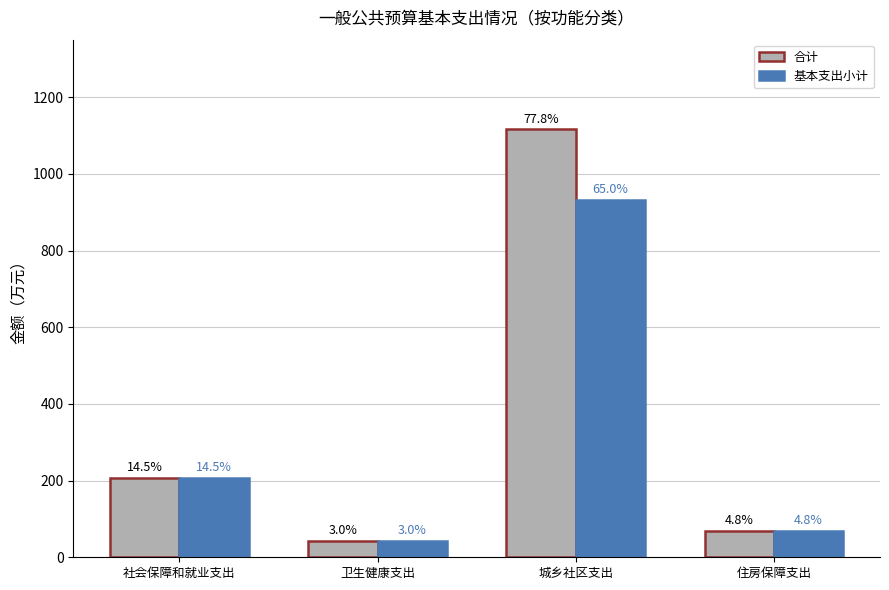

What is the difference between the second highest and second lowest values in the 基本支出小计 series?

138.8